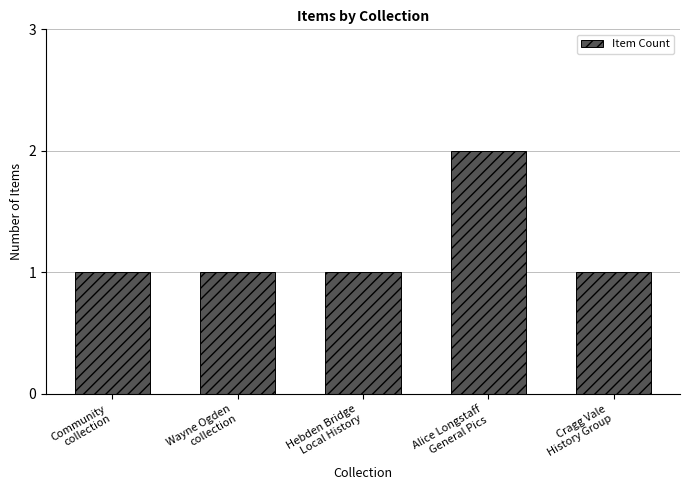

What is the value of the 1st bar from the left?

1